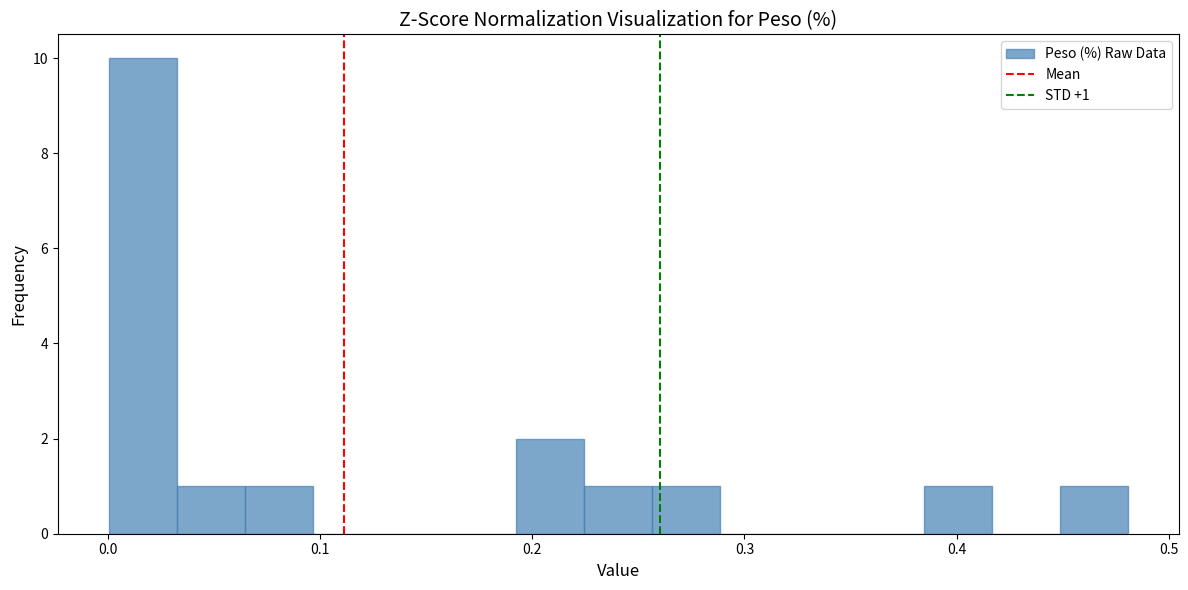

Around what value on the x-axis is the tallest bar? Give the approximate position of its centre, as read against the axis.

0.02